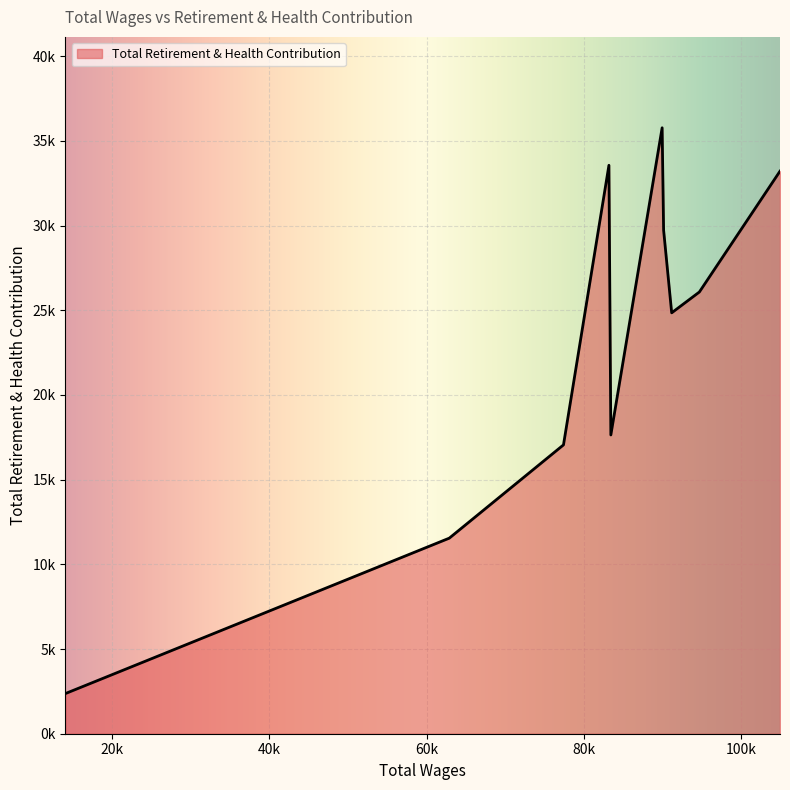

Does the chart have visible grid lines?

Yes